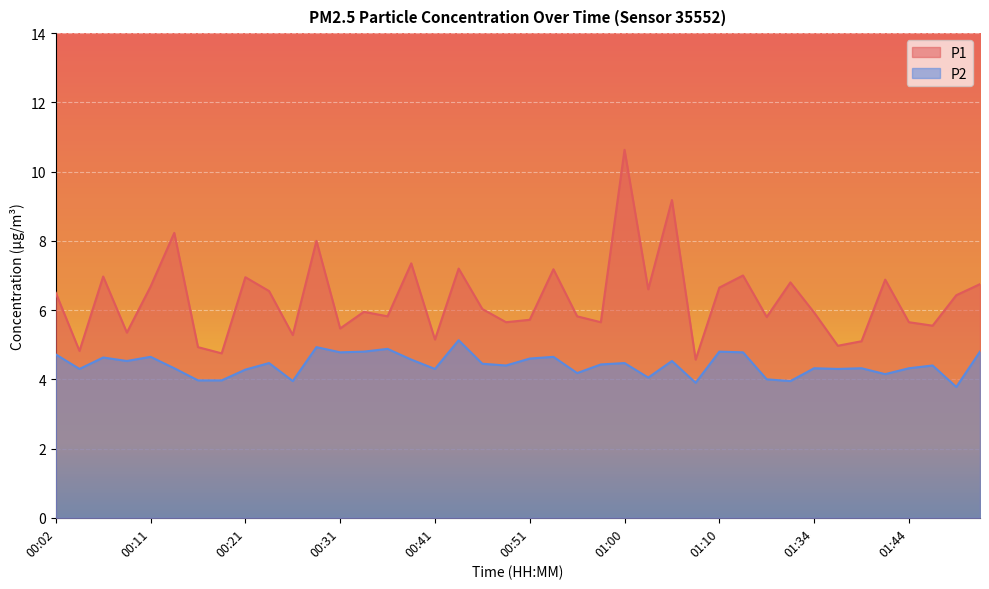

What is the difference between the highest and lowest values at 00:14?

3.9